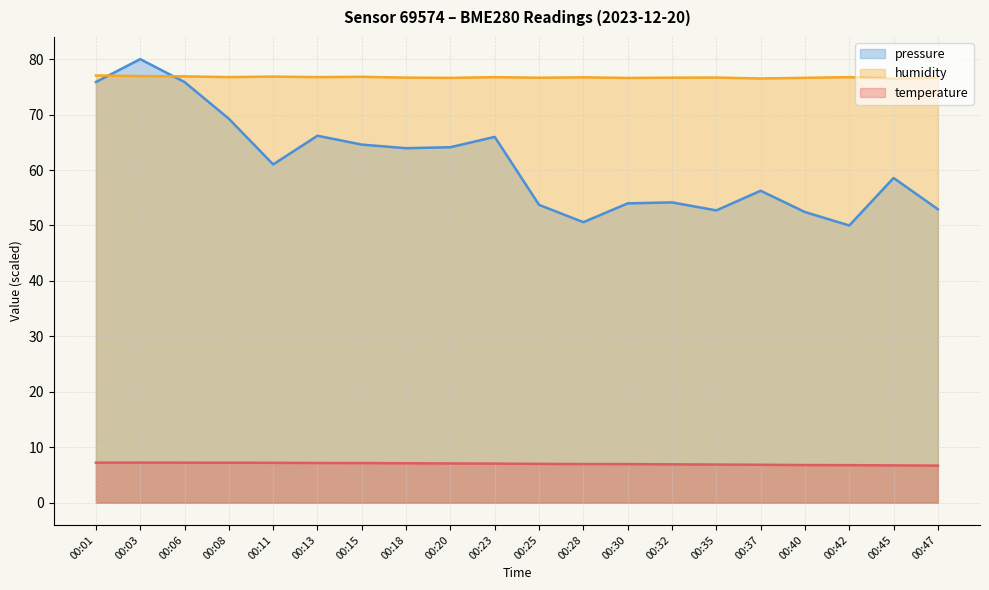

Reading left to right, what are all the values shown in this chart?

temperature: 7.2	7.2	7.2	7.2	7.2	7.2	7.2	7.1	7.1	7.1	7.0	7.0	7.0	6.9	6.9	6.8	6.8	6.8	6.7	6.7
humidity: 77.0	77.0	76.9	76.8	76.8	76.8	76.8	76.7	76.6	76.8	76.7	76.7	76.6	76.7	76.7	76.5	76.6	76.8	76.5	76.6
pressure_norm: 75.9	80.0	75.9	69.3	61.0	66.2	64.6	63.9	64.1	66.0	53.7	50.6	54.0	54.2	52.7	56.3	52.4	50.0	58.6	52.9